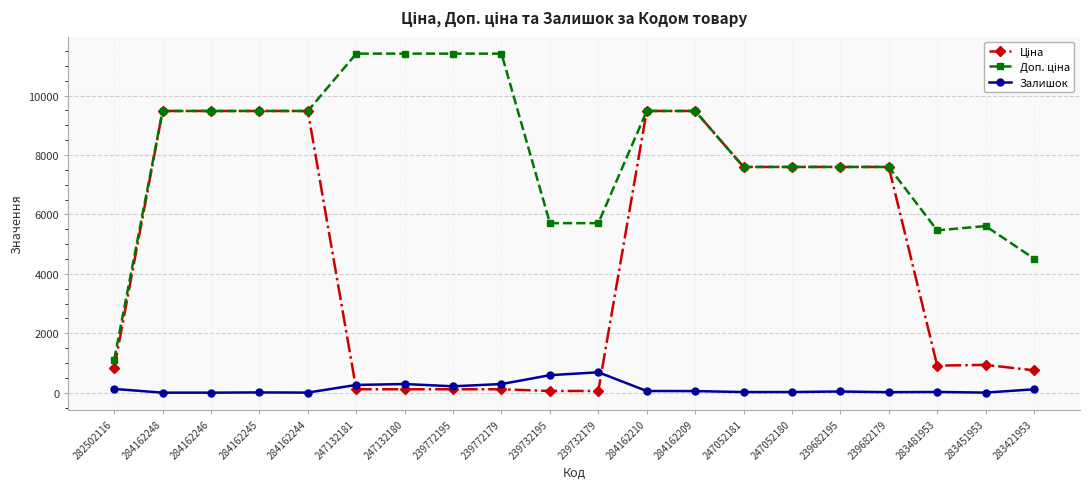

What is the maximum value shown in the chart?

11410.0